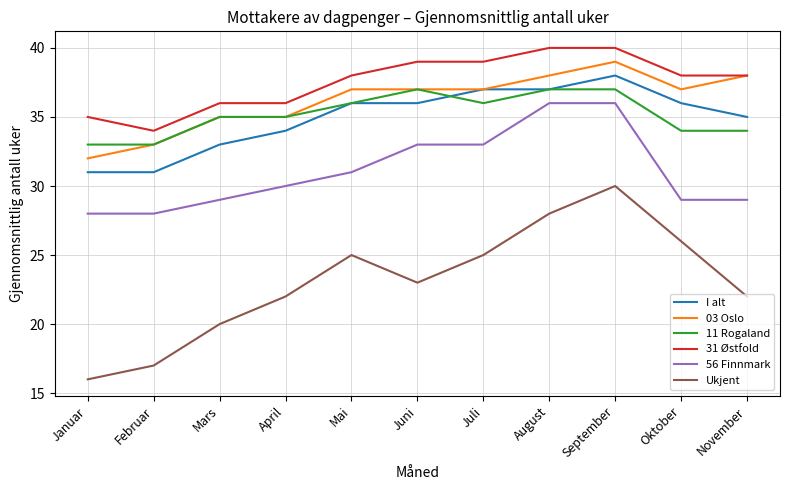

What is the average value of the 11 Rogaland series?

35